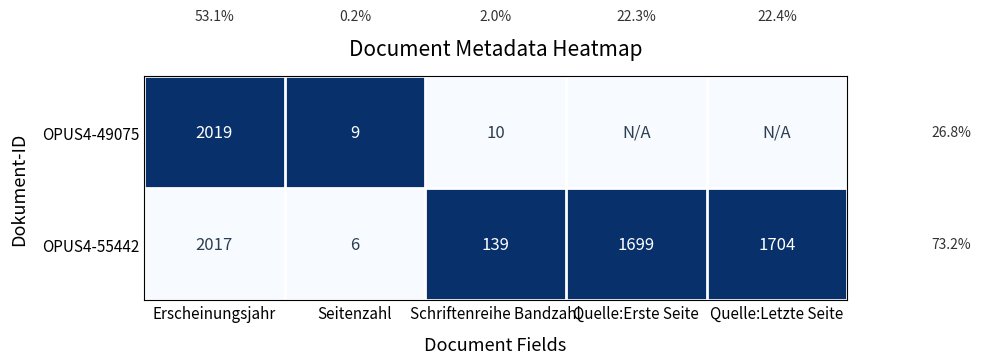

Is the value of OPUS4-49075 at Schriftenreihe Bandzahl greater than the value of OPUS4-55442 at Erscheinungsjahr?

No